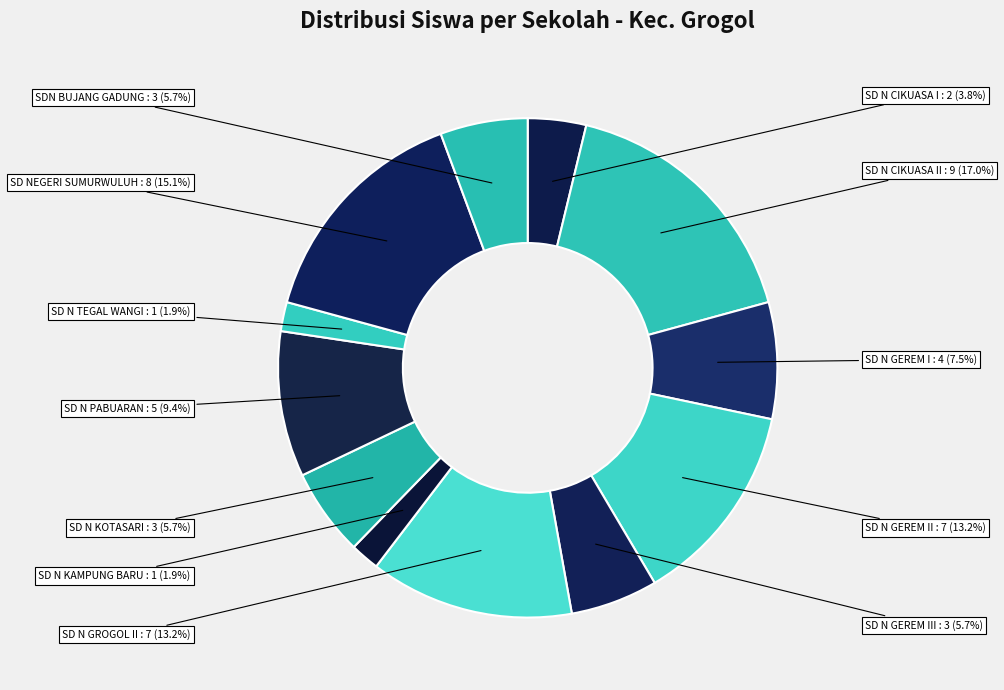

How many segments does this pie chart have?

12